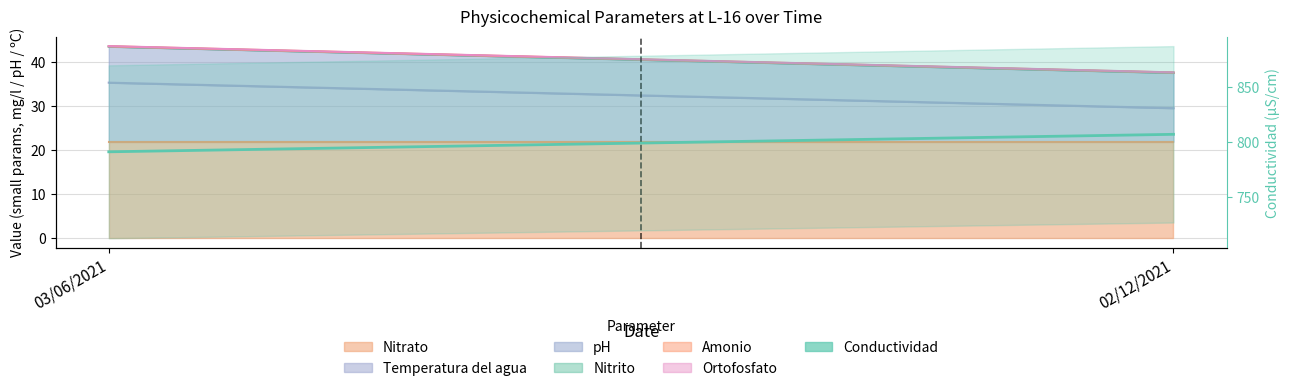

Where is the data nearest to the value 799?

03/06/2021